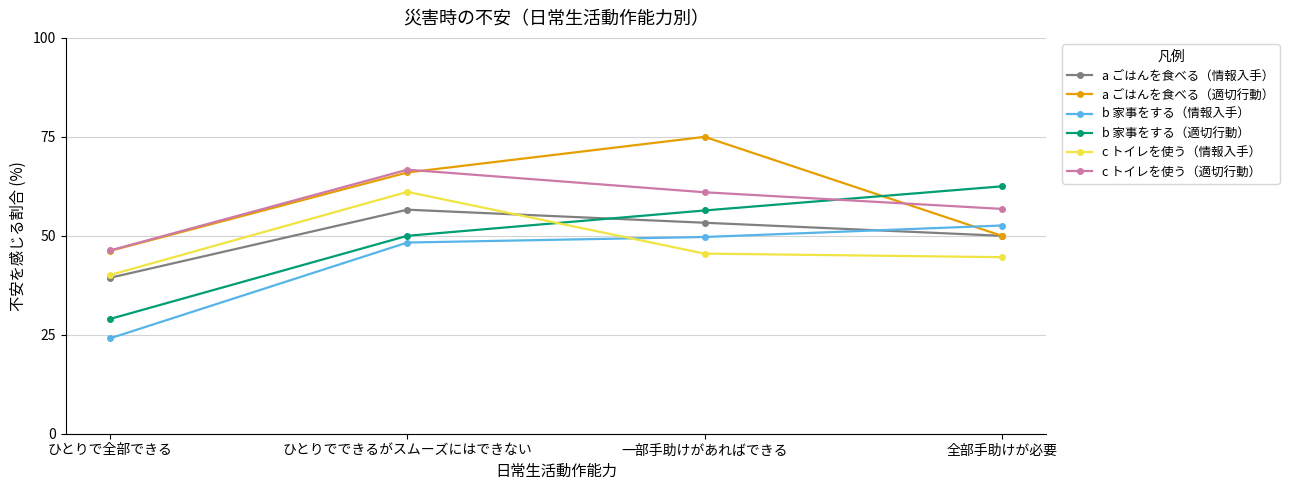

Is the value of a ごはんを食べる（適切行動） at ひとりでできるがスムーズにはできない greater than the value of a ごはんを食べる（情報入手） at 全部手助けが必要?

Yes